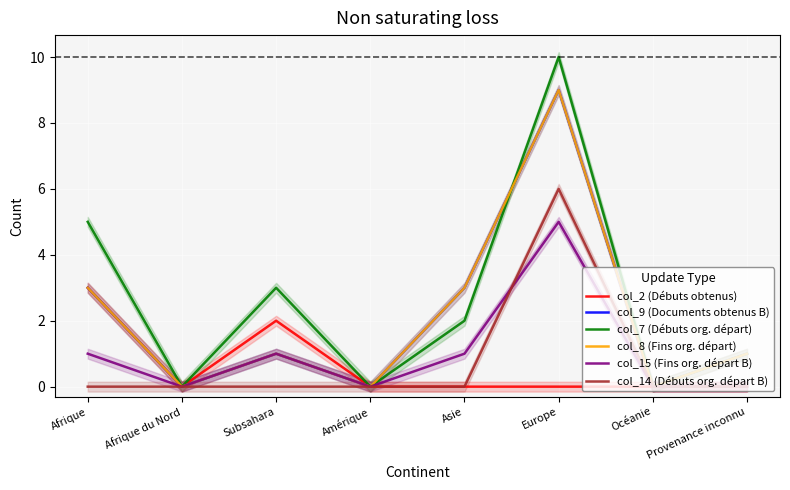

Which series has the widest spread of values?

col_7 (Débuts org. départ)